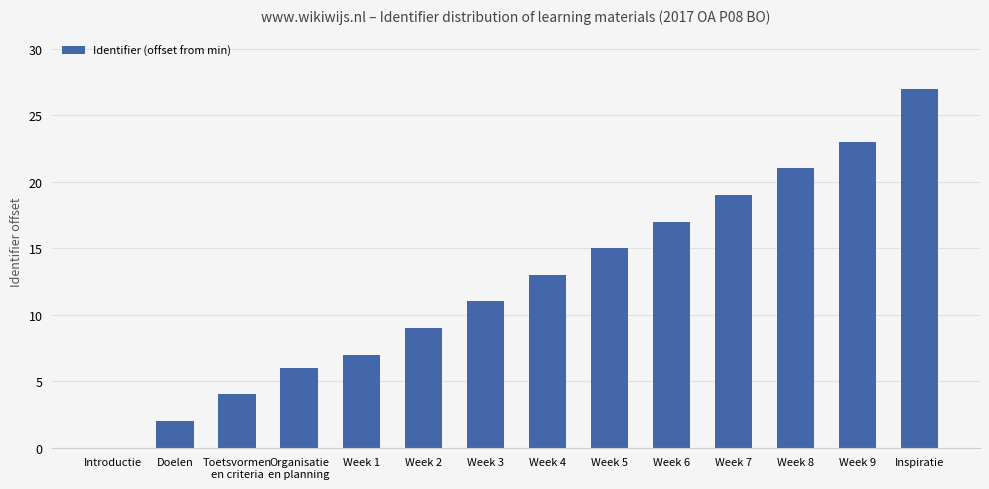

Is it true that the value at Week 5 is 15?

True